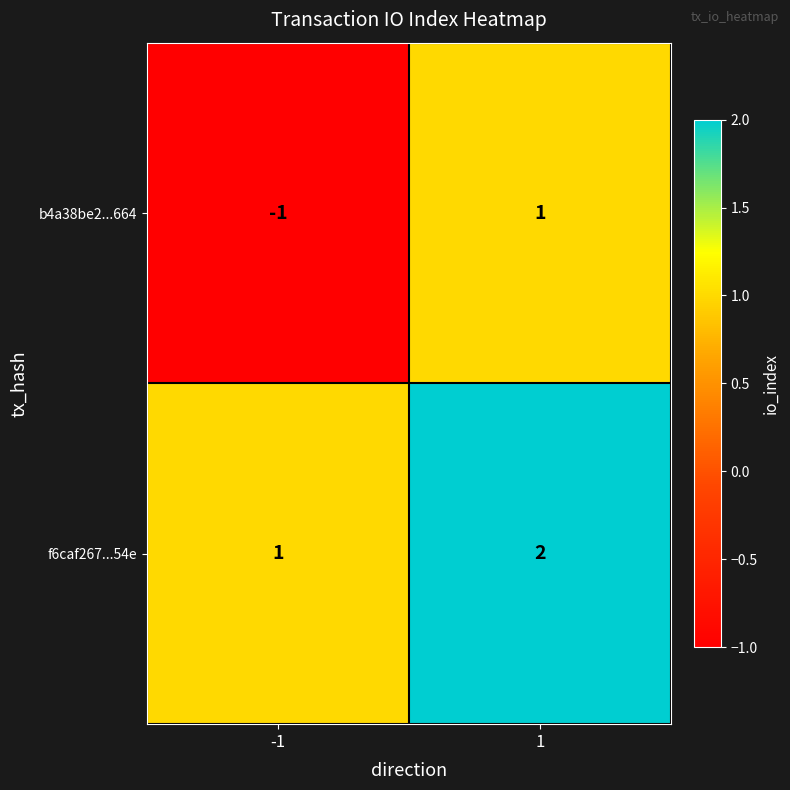

What is the maximum value shown in the chart?

2